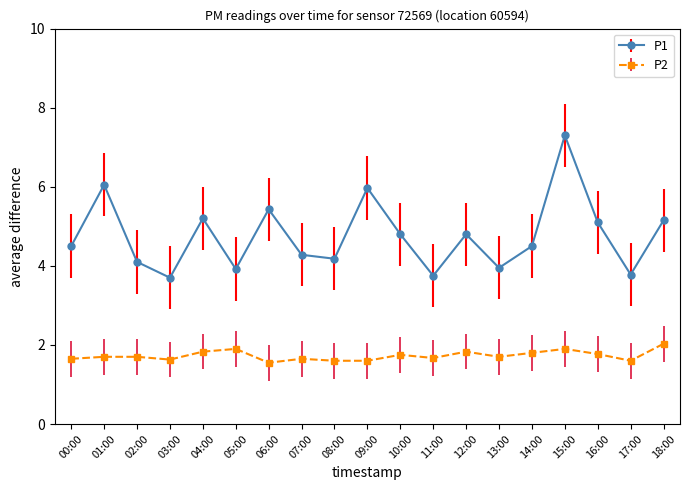

How many lines are shown in the chart?

2